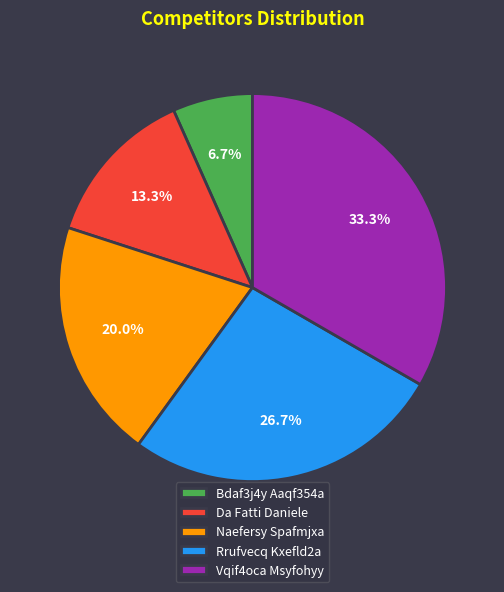

Is there any slice that represents more than half of the pie?

No